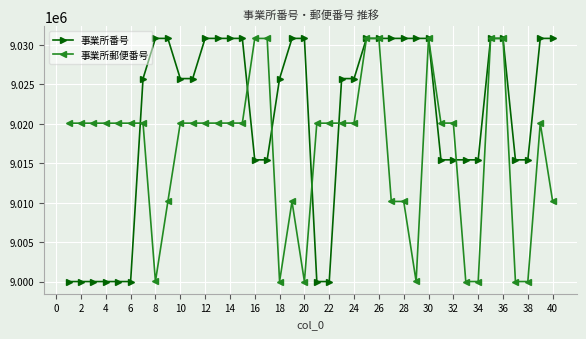

What is the value of the 事業所番号 point at the 38th from the left?

9015421.8